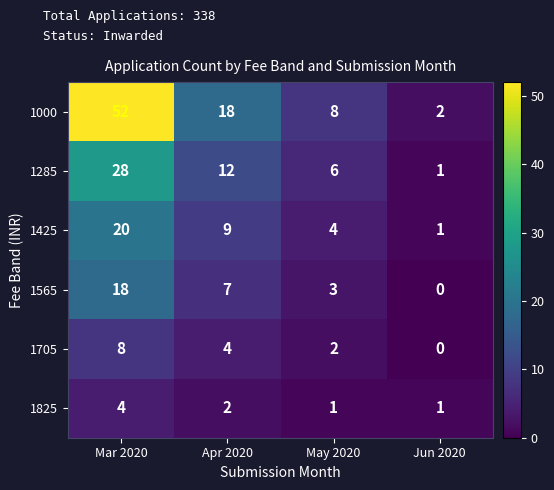

Reading left to right, what are all the values shown in this chart?

1000: 52	18	8	2
1285: 28	12	6	1
1425: 20	9	4	1
1565: 18	7	3	0
1705: 8	4	2	0
1825: 4	2	1	1